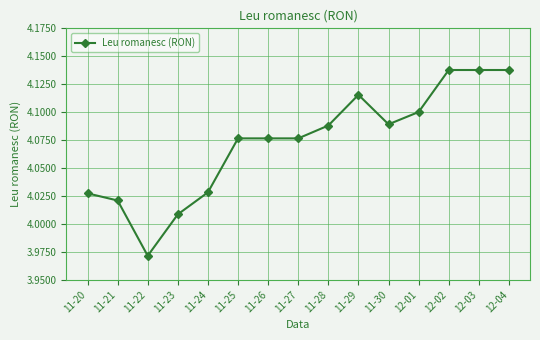

At which label does the data first exceed 4?

11-20